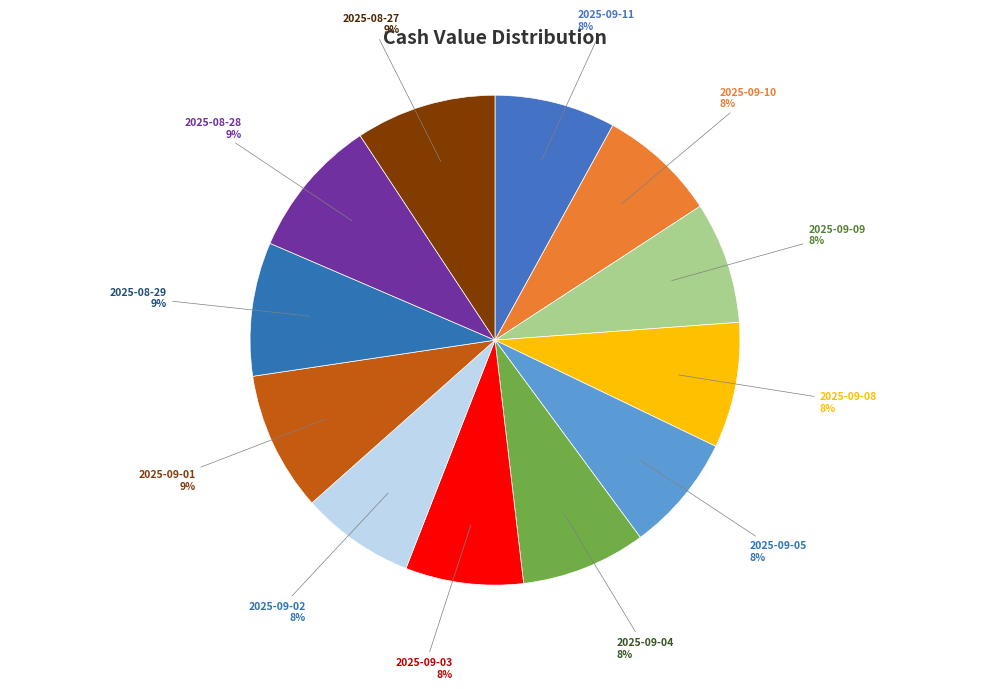

True or false: 2025-09-02 accounts for 8% of the total.

True